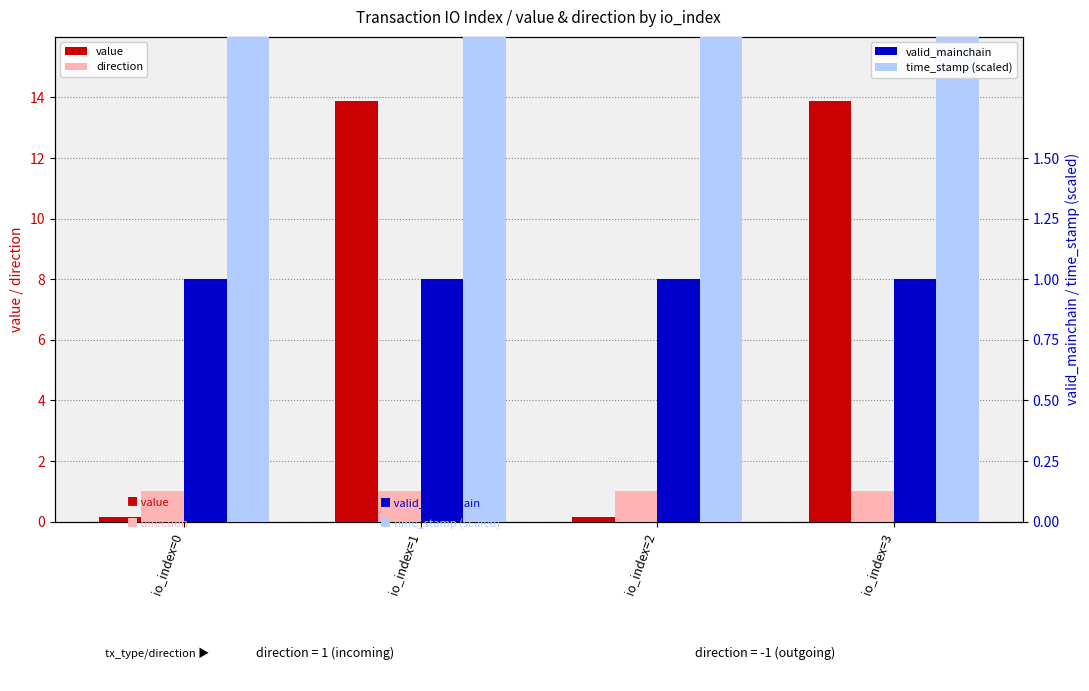

Which series has the largest total across all categories?

time_stamp (scaled)